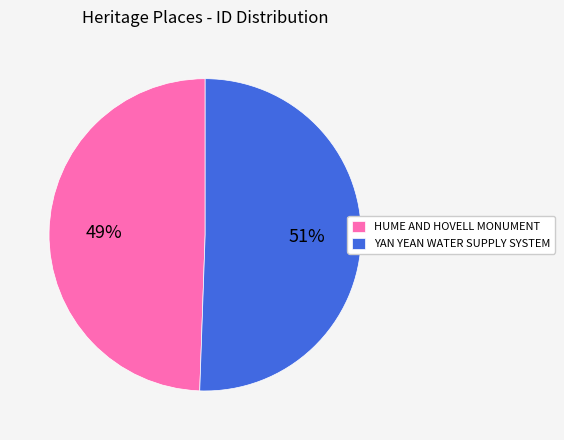

To the nearest percent, what is the combined percentage of HUME AND HOVELL MONUMENT and YAN YEAN WATER SUPPLY SYSTEM?

100%